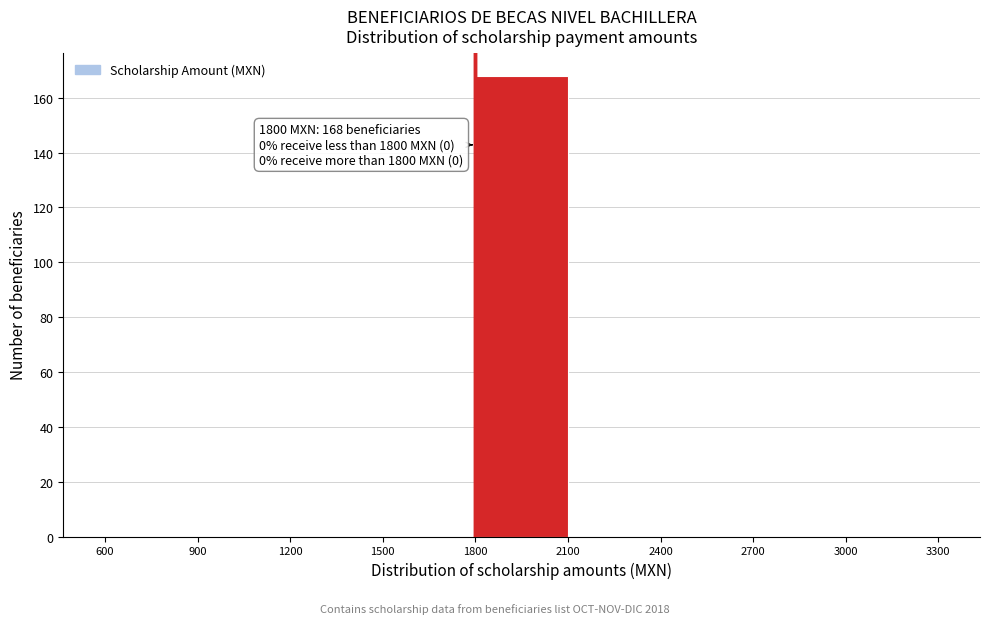

Over which range of the x-axis is the bar tallest?

1800 to 2100